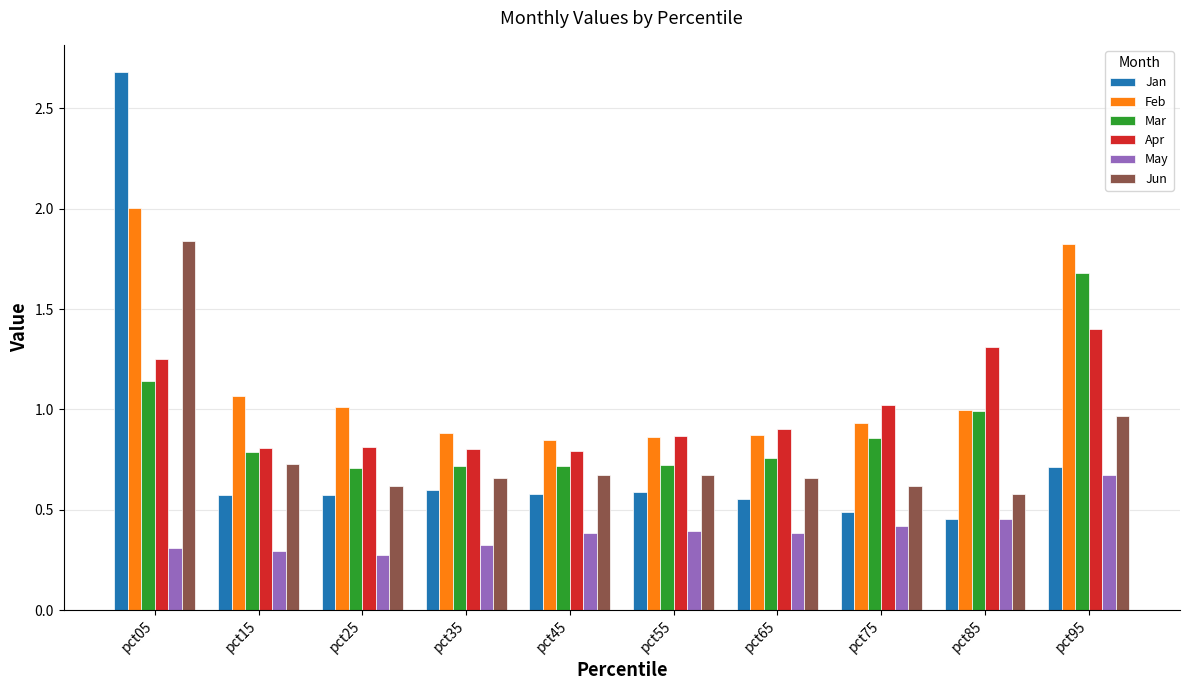

Is it true that Feb equals 1.5 at pct25?

False